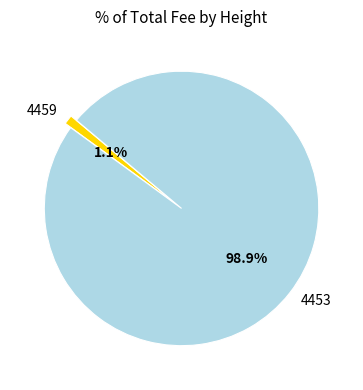

Is 4453 the majority of the pie?

Yes